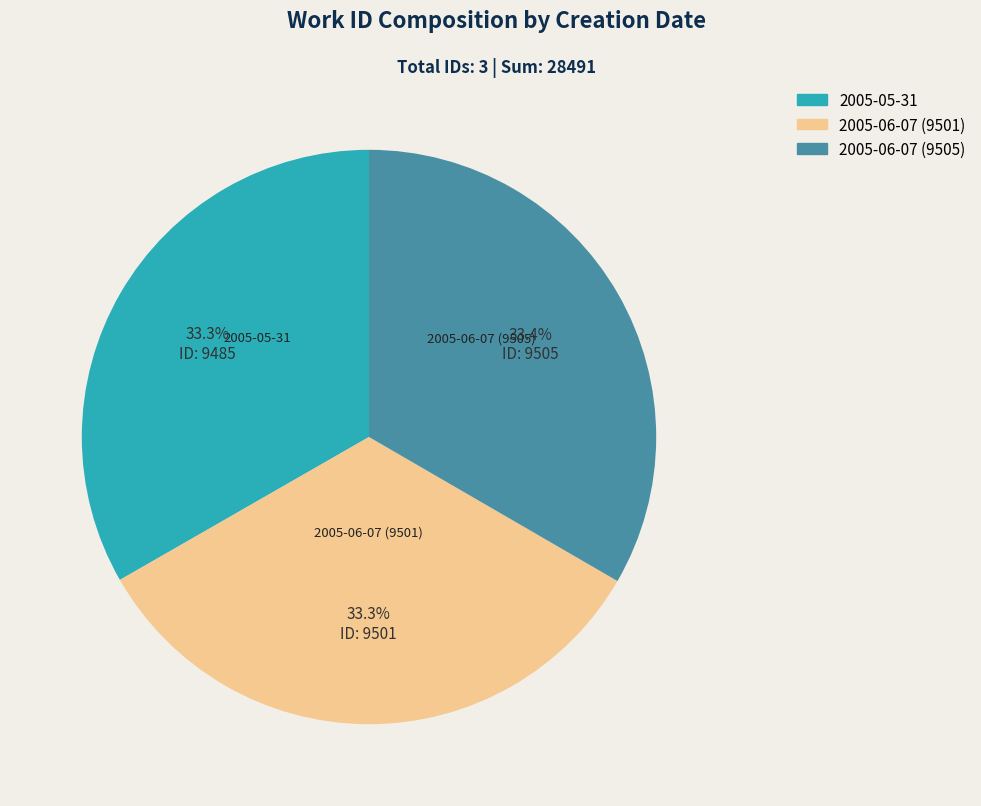

The 2005-06-07 (9501) slice represents 26% of the pie. True or false?

False